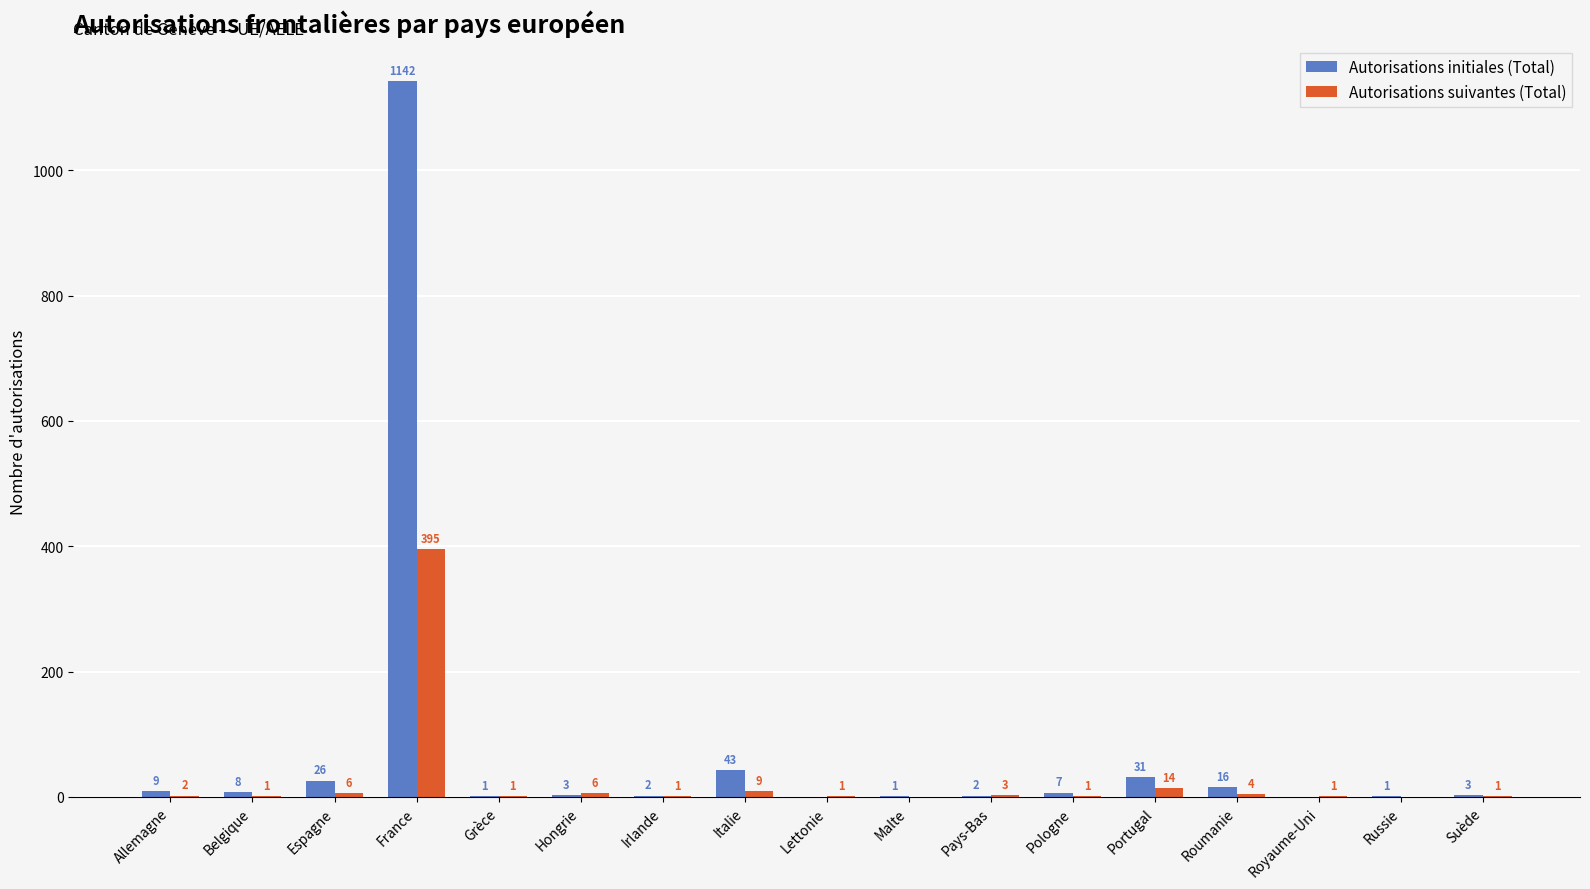

What is the sum of all Autorisations initiales (Total) values?

1295